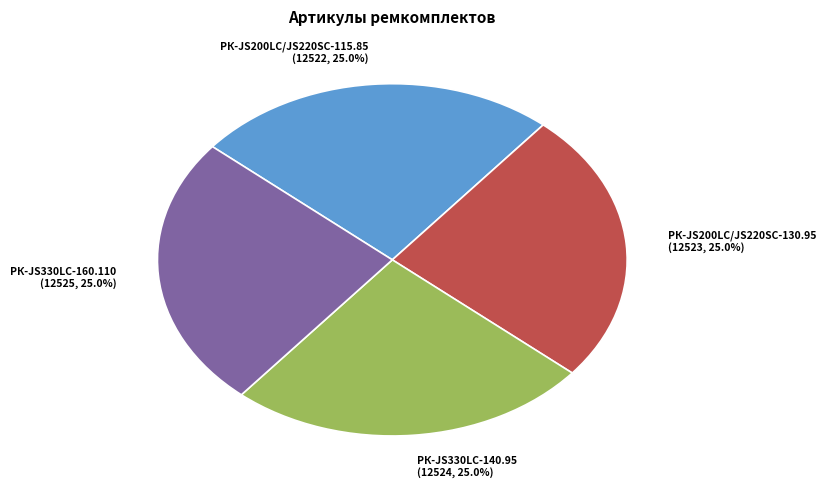

Does РК-JS330LC-140.95 account for over 50% of the chart?

No